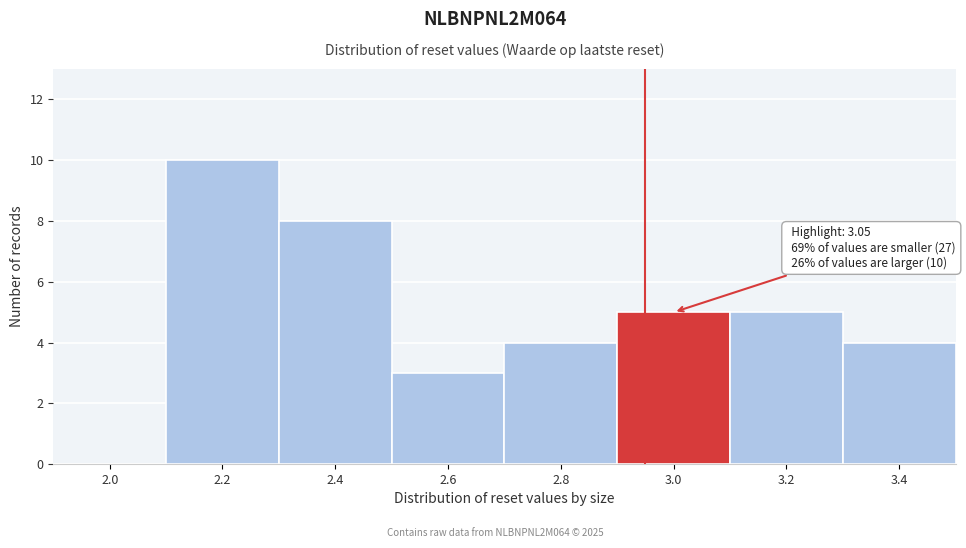

Reading left to right, extract all data points from this chart.

2.0=0	2.2=10	2.4=8	2.6=3	2.8=4	3.0=5	3.2=5	3.4=4